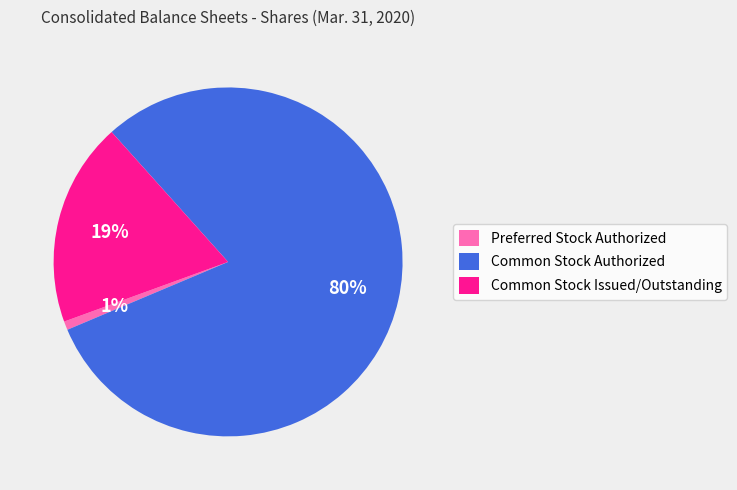

What percentage is the Common Stock Issued/Outstanding slice, to the nearest percent?

19%